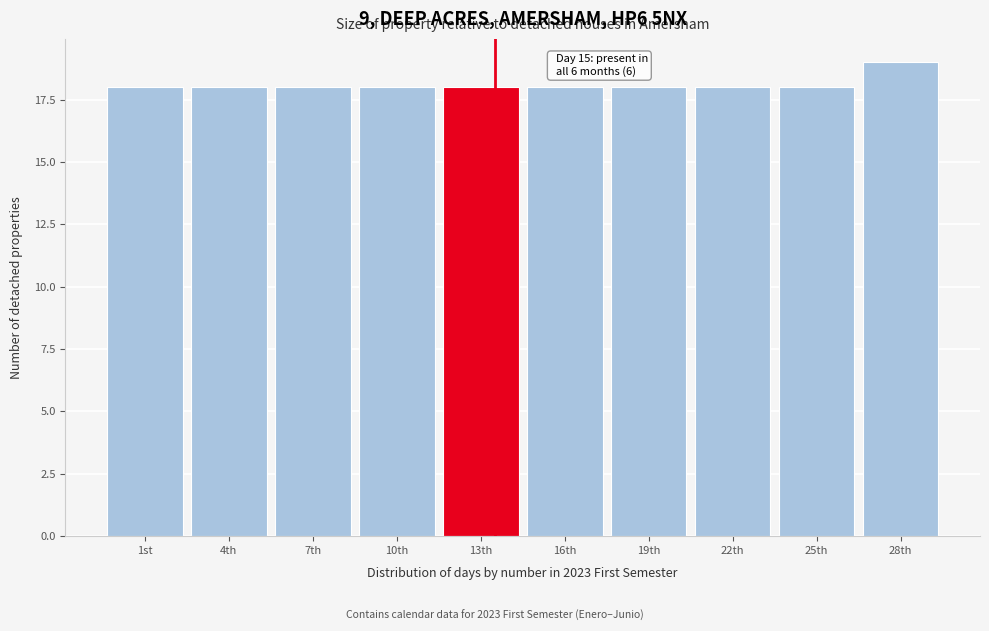

Reading right to left, transcribe all the data shown in this chart.

28th=19	25th=18	22th=18	19th=18	16th=18	13th=18	10th=18	7th=18	4th=18	1st=18